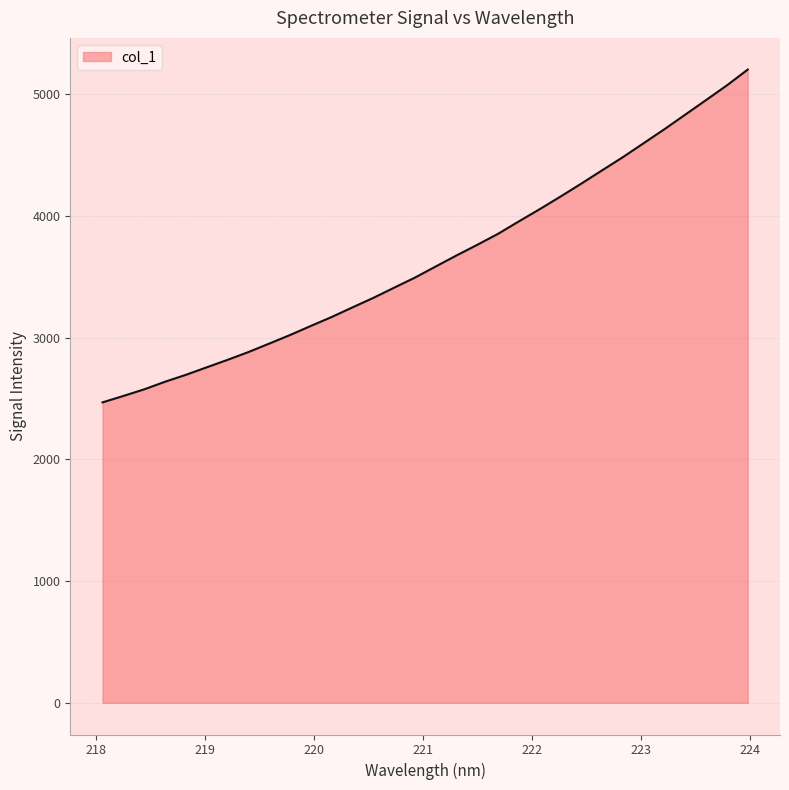

What is the maximum value shown in the chart?

5200.8